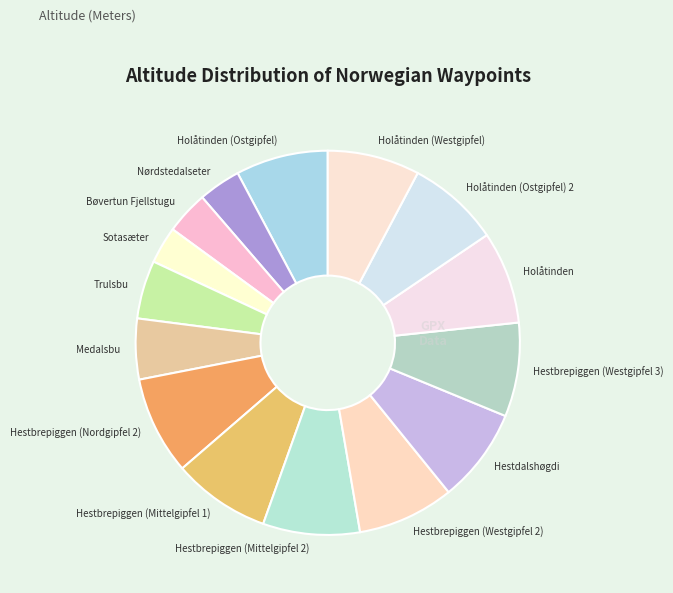

Is the sum of Holåtinden (Westgipfel) and Hestdalshøgdi greater than half?

No